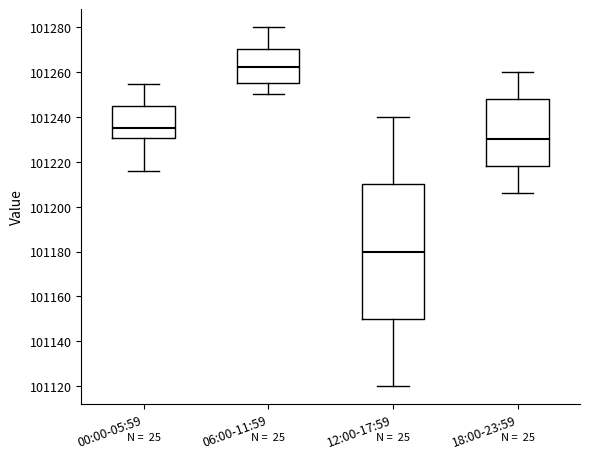

Which box has the lowest median line?

12:00-17:59